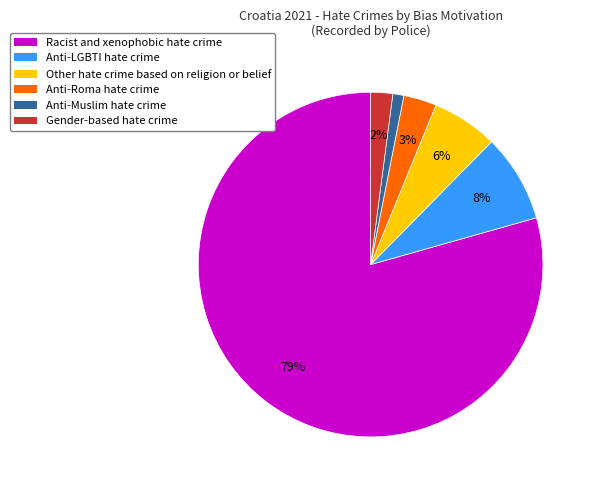

Combined, do Anti-LGBTI hate crime and Gender-based hate crime account for over 50%?

No